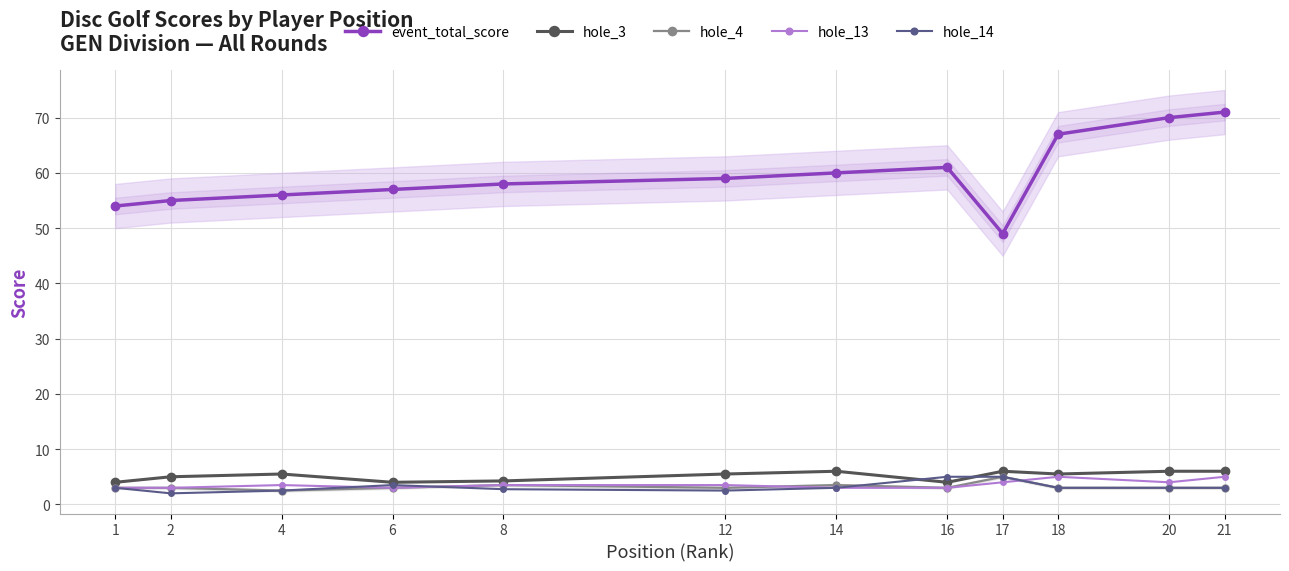

Where is the first local minimum for hole_13?

6